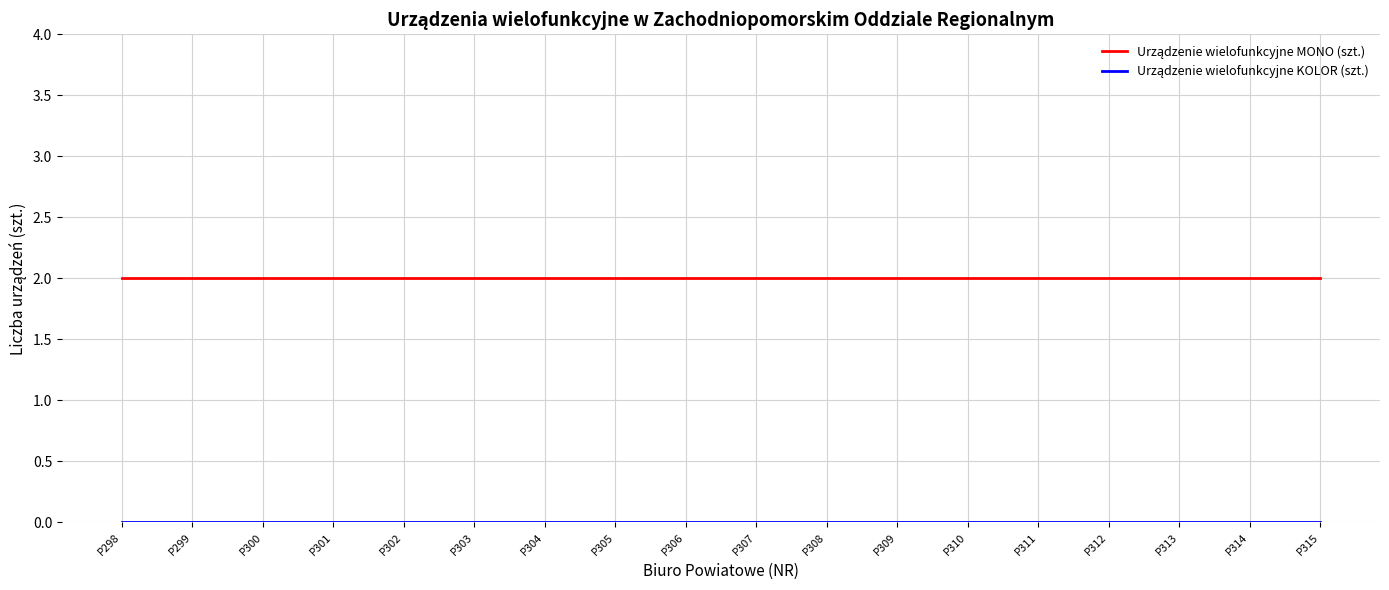

Is it true that Urządzenie wielofunkcyjne MONO (szt.) equals 1 at P311?

False